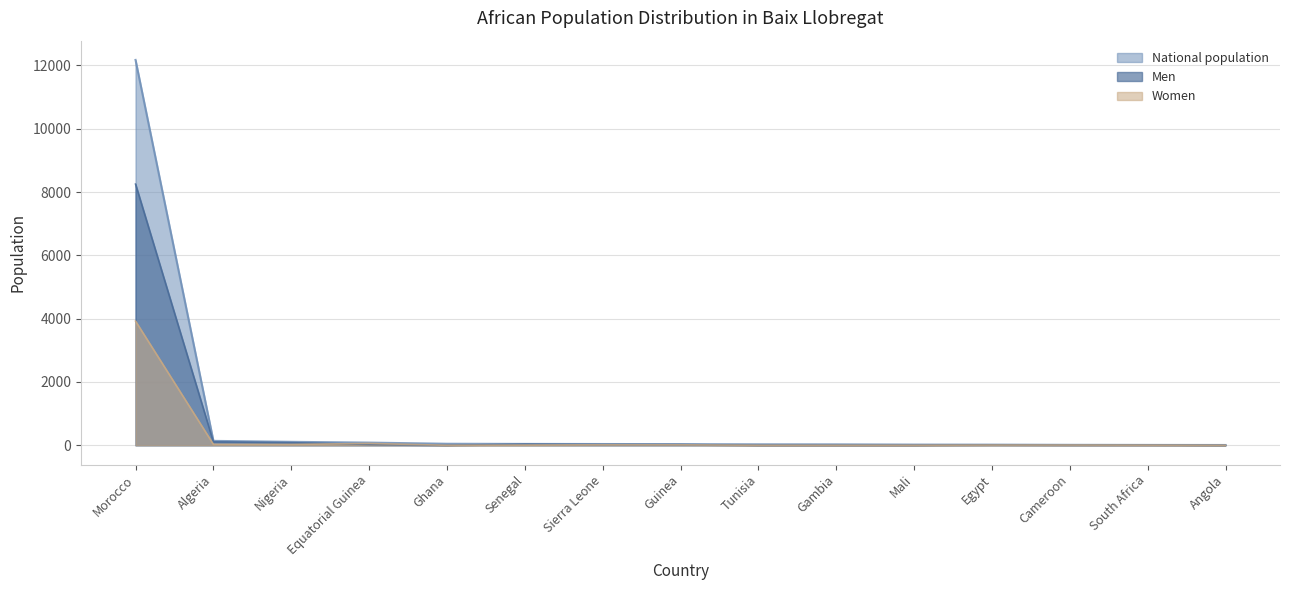

Is the value of Women at Ghana greater than the value of Men at Mali?

No